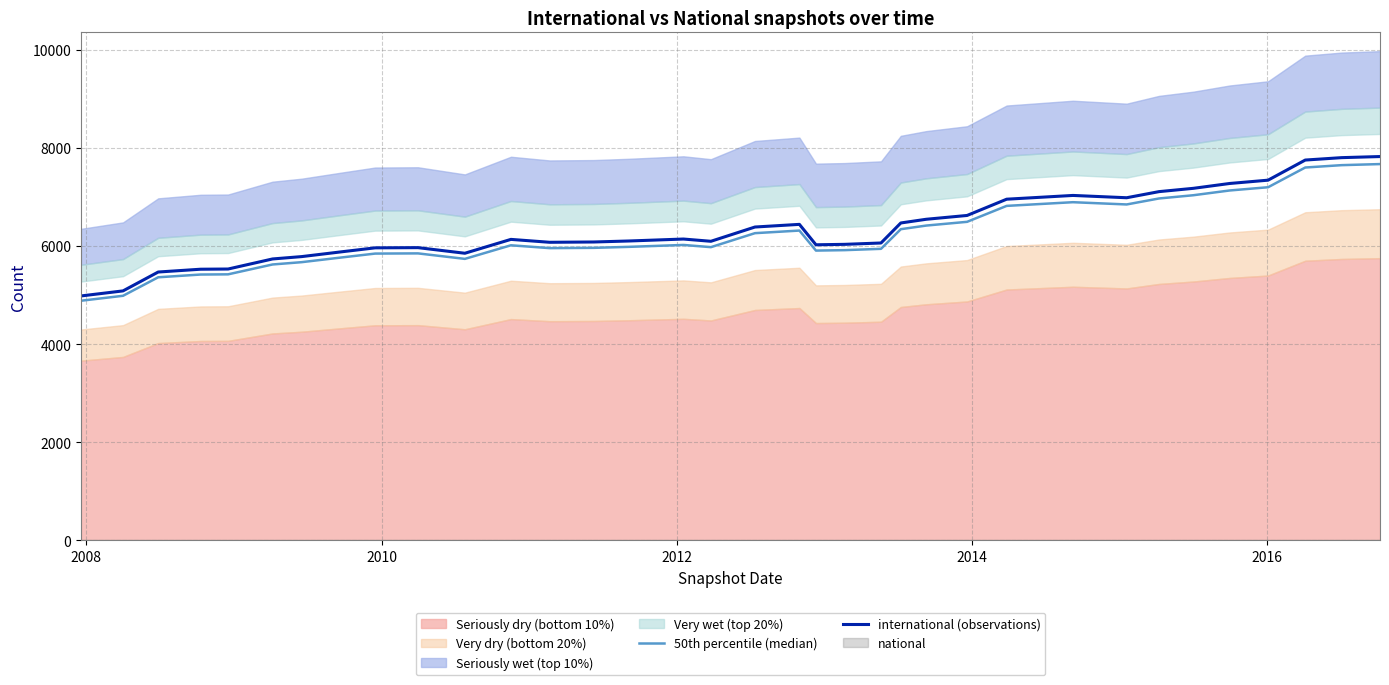

What is the lowest value of the international (observations) series?

4981.7